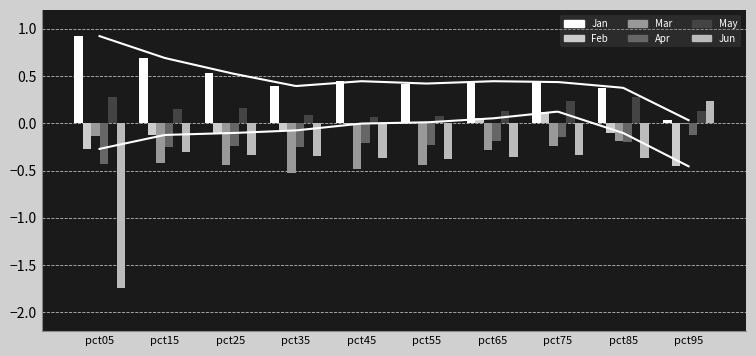

Which series has the largest total across all categories?

Jan